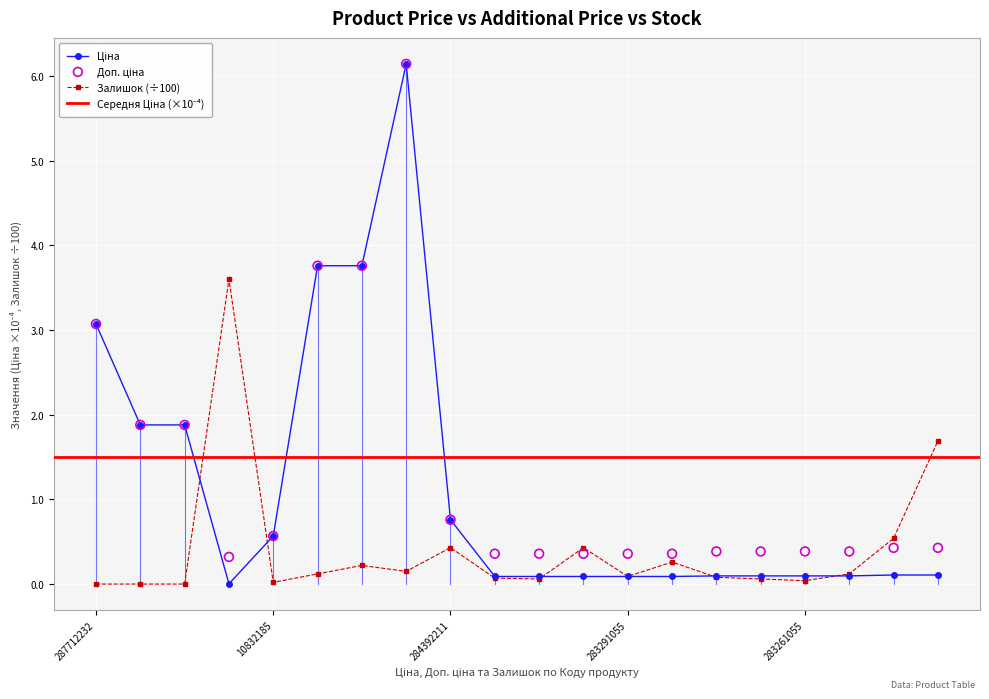

At how many categories does at least one series exceed 3?

5